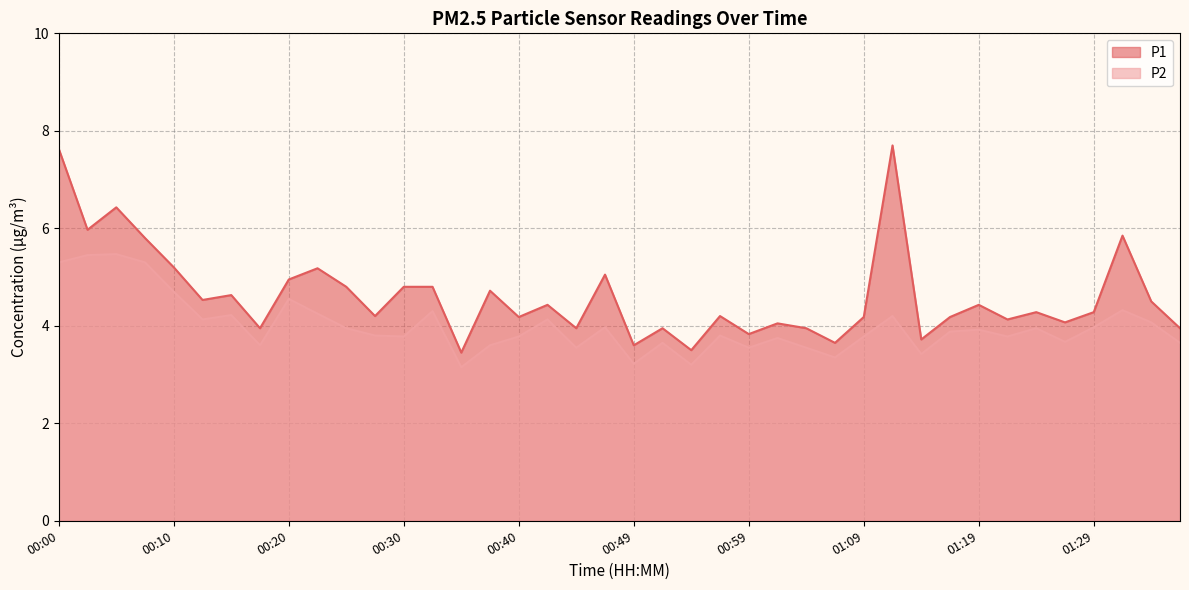

Rank the series at 01:31 from highest to lowest value.

P1, P2